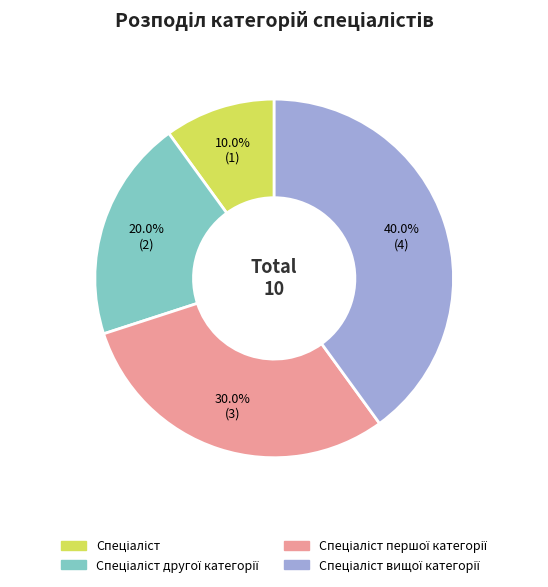

Does any single category account for the majority?

No